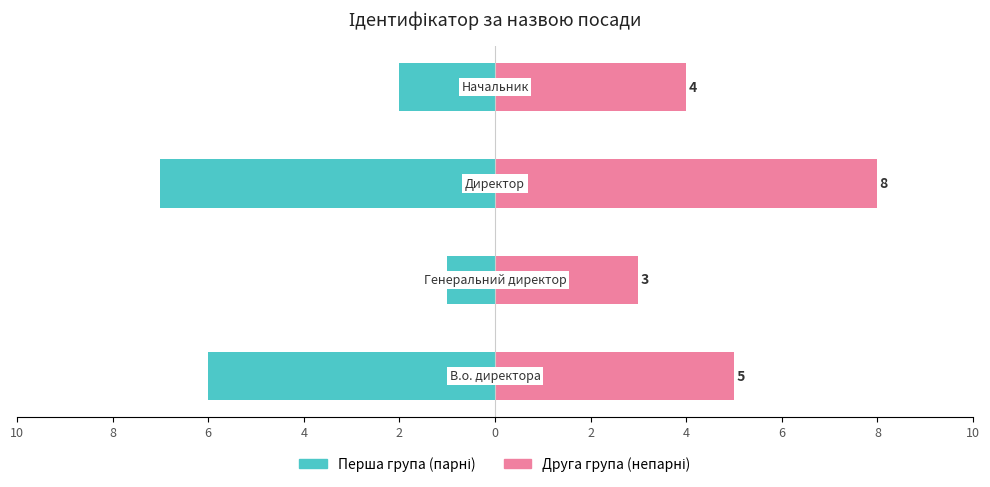

What is the value of the Перша група bar at the 2nd from the left?

-1